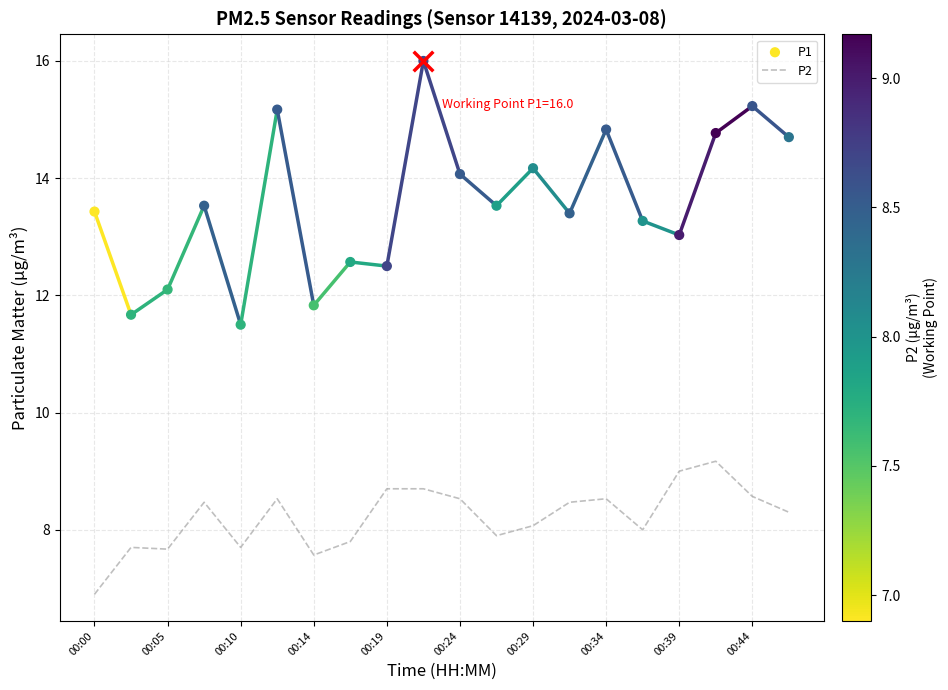

Which series has the largest Y range (max minus min)?

P1